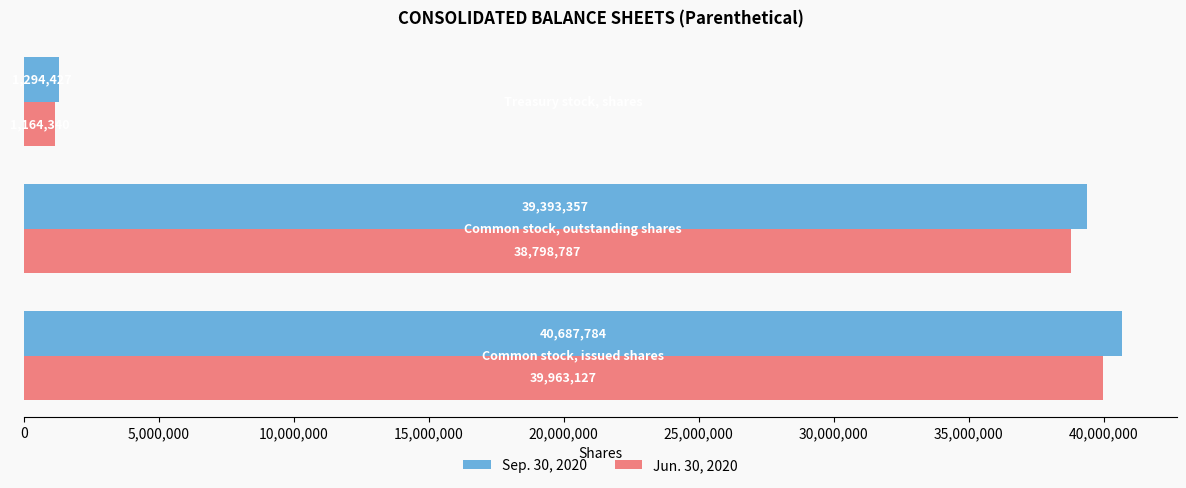

What is the difference between the maximum and minimum values in the Jun. 30, 2020 series?

38798787